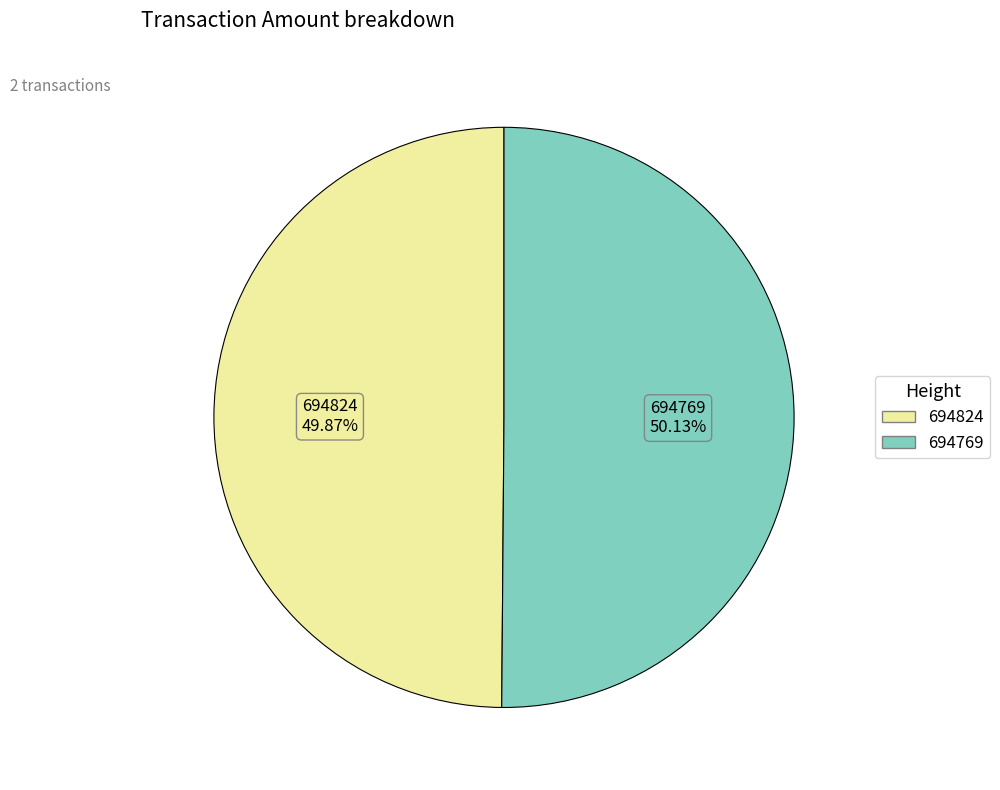

True or false: 694769 accounts for 50% of the total.

True